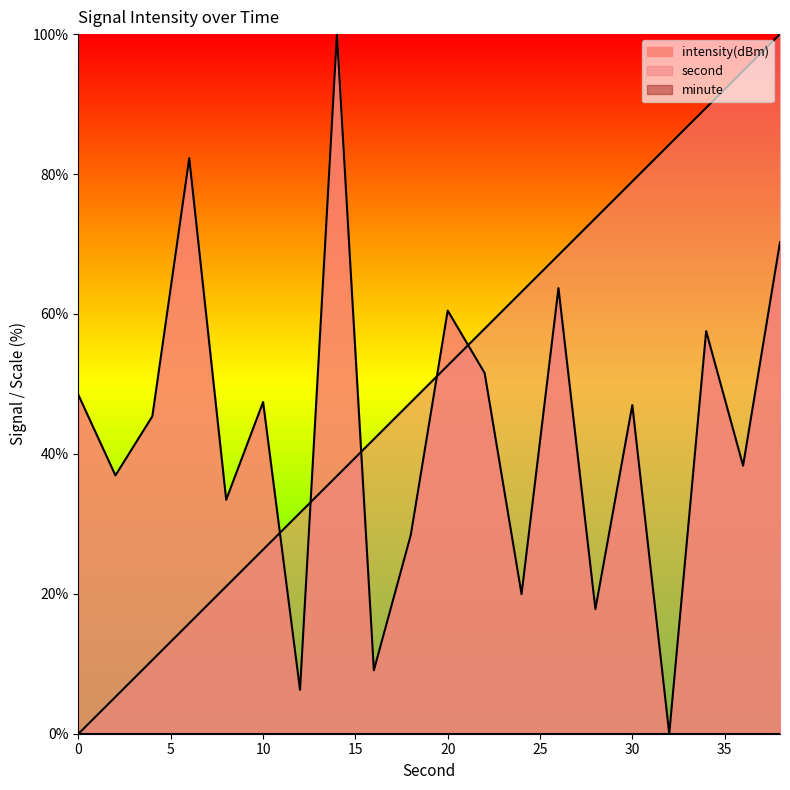

After their last crossing, which series has the higher values: intensity or second?

second